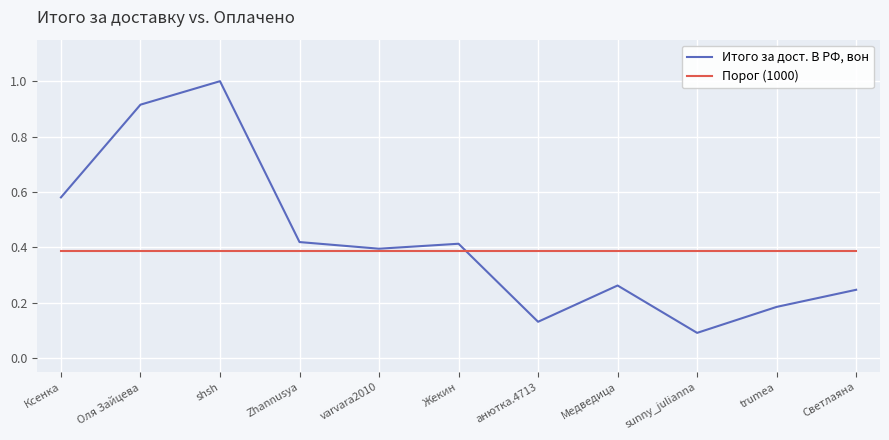

What is the greatest value displayed?

1.0